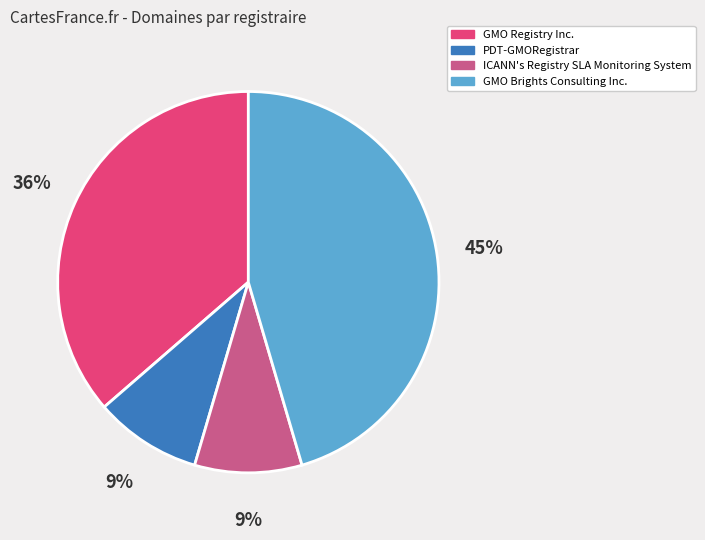

To the nearest percent, what percentage of the pie is GMO Registry Inc.?

36%